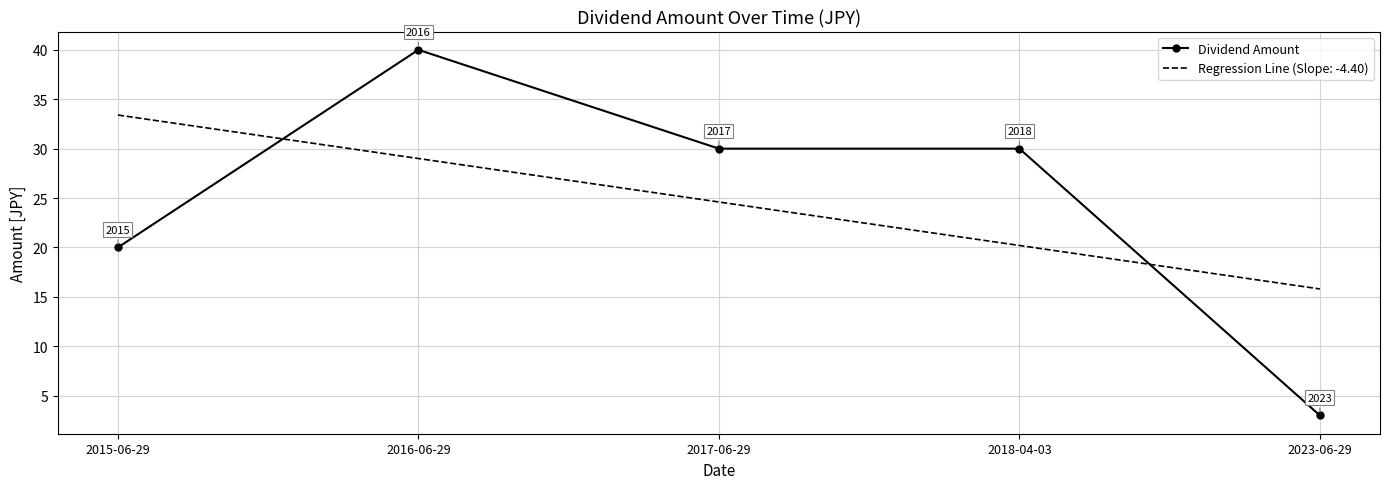

Is the value of Regression Line (Slope: -4.40) at 2017-06-29 greater than the value of Dividend Amount at 2016-06-29?

No